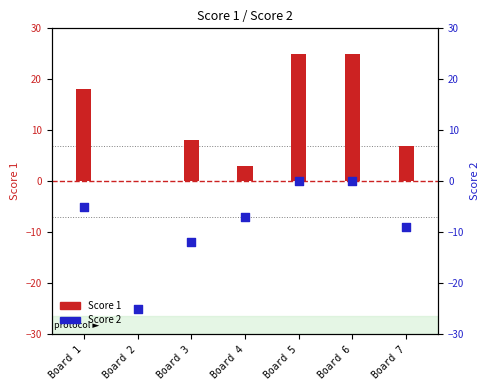

What are all the series names shown in the legend?

Score 1, Score 2